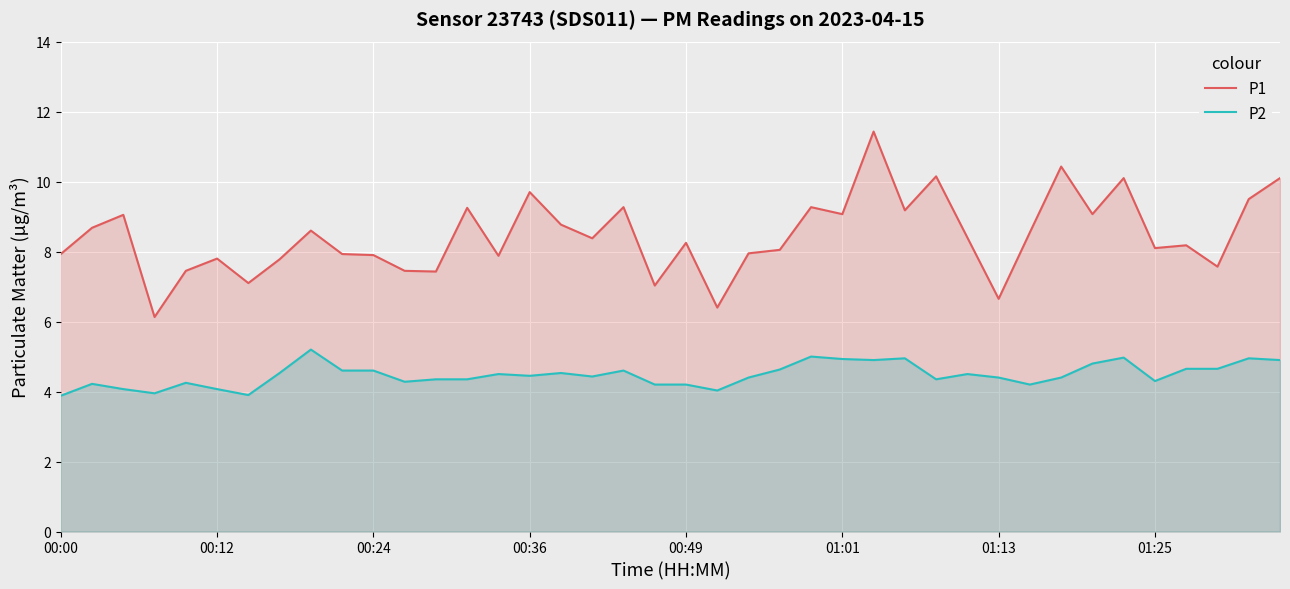

Rank the series by their maximum value, from highest to lowest.

P1, P2